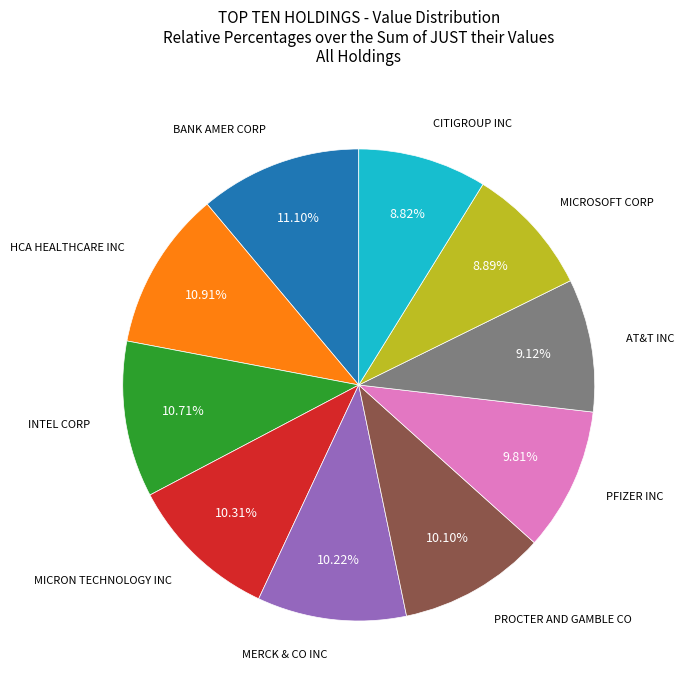

Is there any slice that represents more than half of the pie?

No